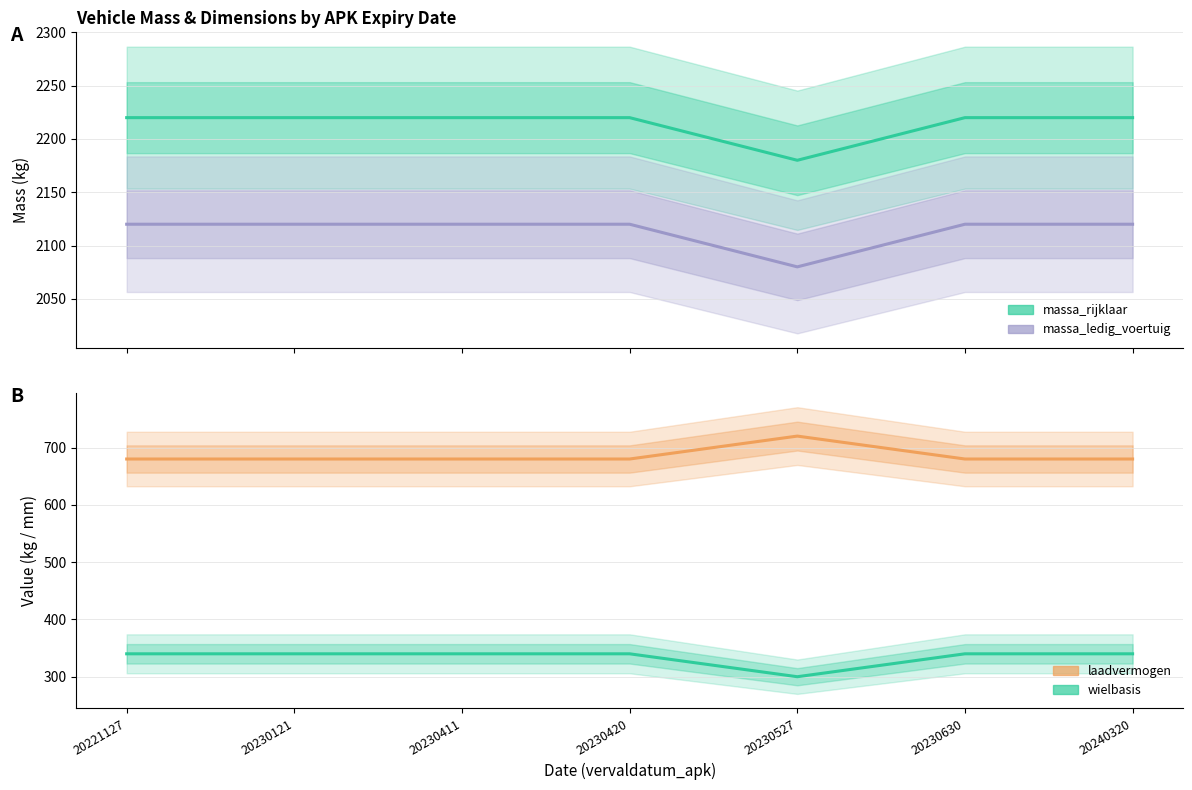

What is the sum of all massa_ledig_voertuig values?

14800